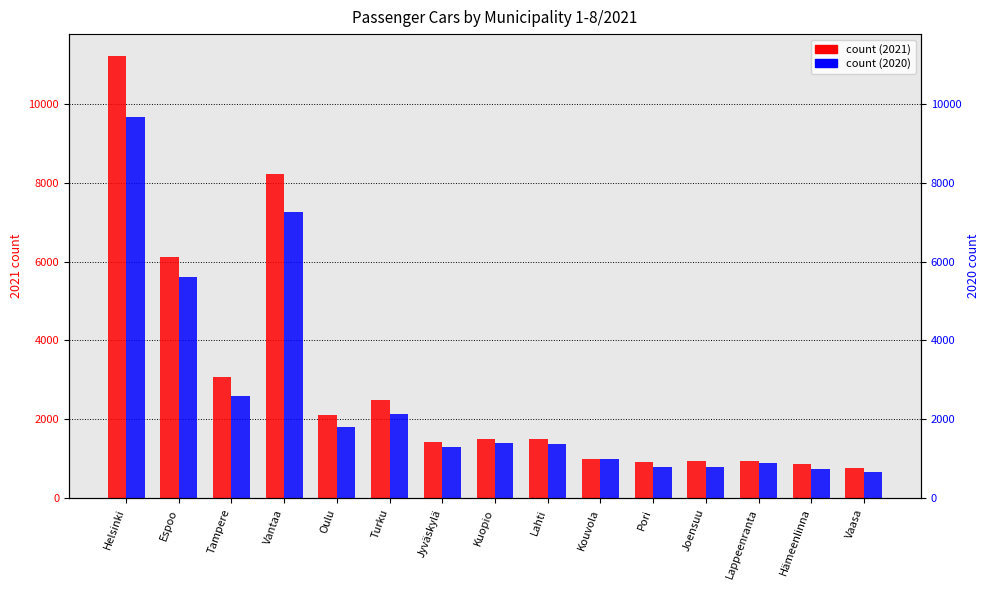

What is the maximum value for Passenger cars 2021?

11208